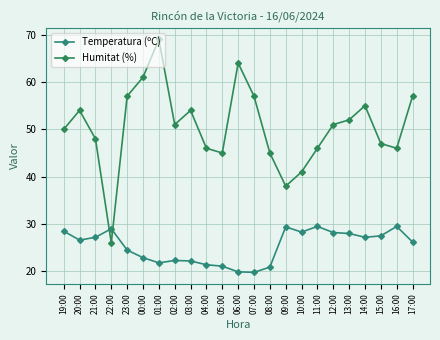

Reading left to right, list all the values displayed in this chart.

Temperatura (ºC): 19:00=28.5	20:00=26.6	21:00=27.2	22:00=29.0	23:00=24.5	00:00=22.9	01:00=21.8	02:00=22.3	03:00=22.2	04:00=21.4	05:00=21.1	06:00=19.9	07:00=19.8	08:00=20.9	09:00=29.4	10:00=28.3	11:00=29.5	12:00=28.2	13:00=28.0	14:00=27.2	15:00=27.5	16:00=29.5	17:00=26.2
Humitat (%): 19:00=50.0	20:00=54.0	21:00=48.0	22:00=26.0	23:00=57.0	00:00=61.0	01:00=69.0	02:00=51.0	03:00=54.0	04:00=46.0	05:00=45.0	06:00=64.0	07:00=57.0	08:00=45.0	09:00=38.0	10:00=41.0	11:00=46.0	12:00=51.0	13:00=52.0	14:00=55.0	15:00=47.0	16:00=46.0	17:00=57.0